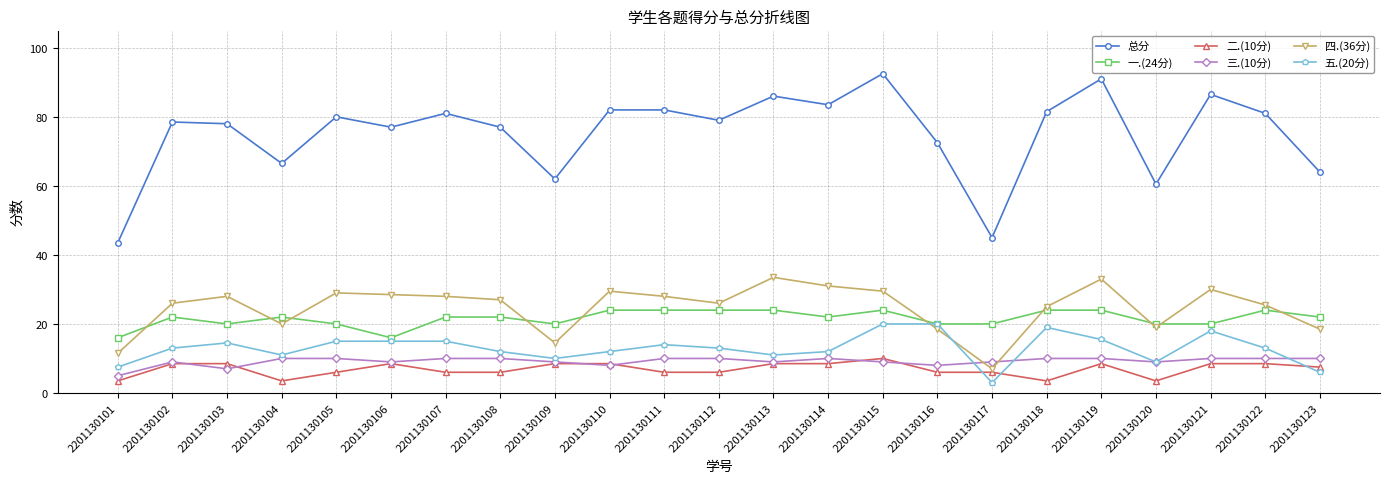

What is the spread (max minus min) of values at 2201130119?

82.5